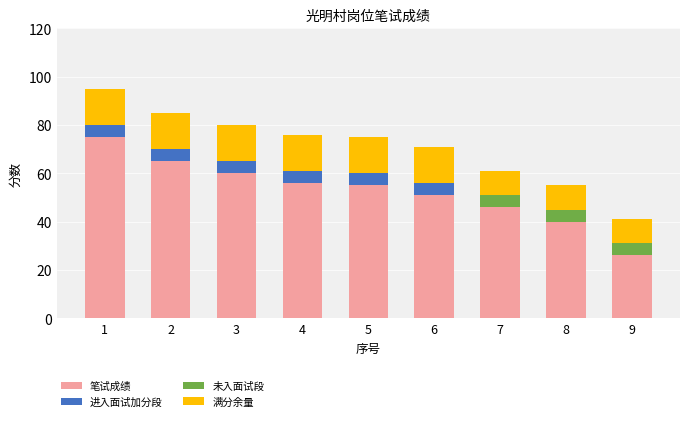

What is the total value across all series at 7?

61